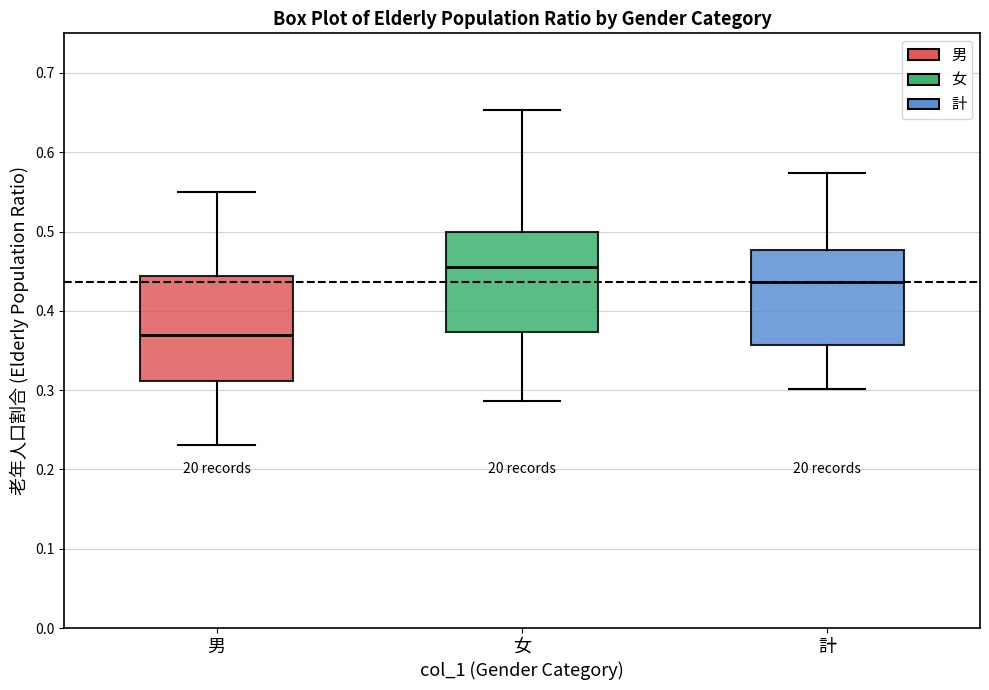

Reading left to right, transcribe this box plot: for each box, give where its median line is, the range the box spans, and where its two whiskers end, as read against the y-axis. The values are not printed on the chart, so give them approximately, as read against the axis.

男: median 0.37, box 0.31 to 0.44, whiskers 0.23 to 0.55
女: median 0.46, box 0.37 to 0.50, whiskers 0.29 to 0.65
計: median 0.44, box 0.36 to 0.48, whiskers 0.30 to 0.57